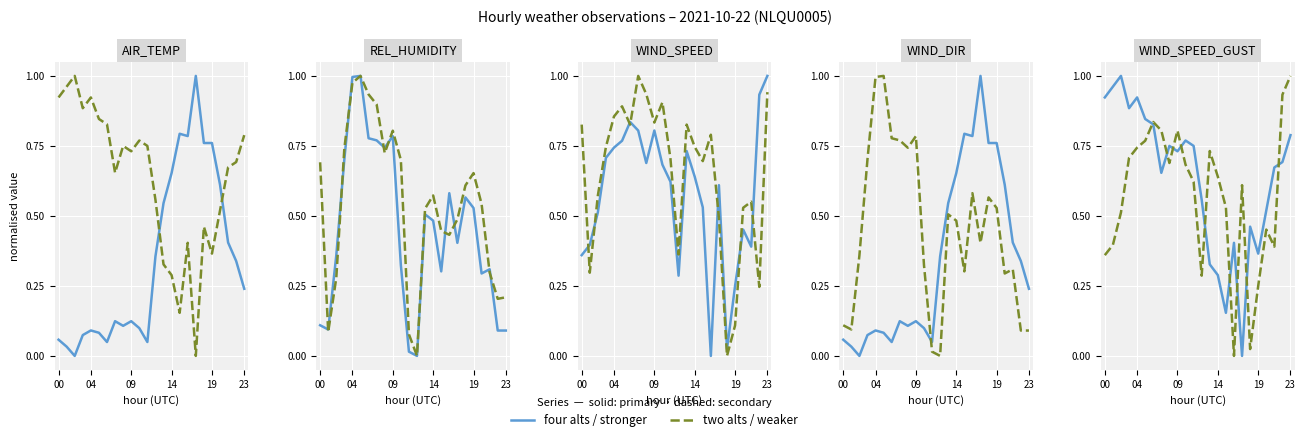

True or false: WIND_SPEED_GUST and REL_HUMIDITY cross at least once.

True